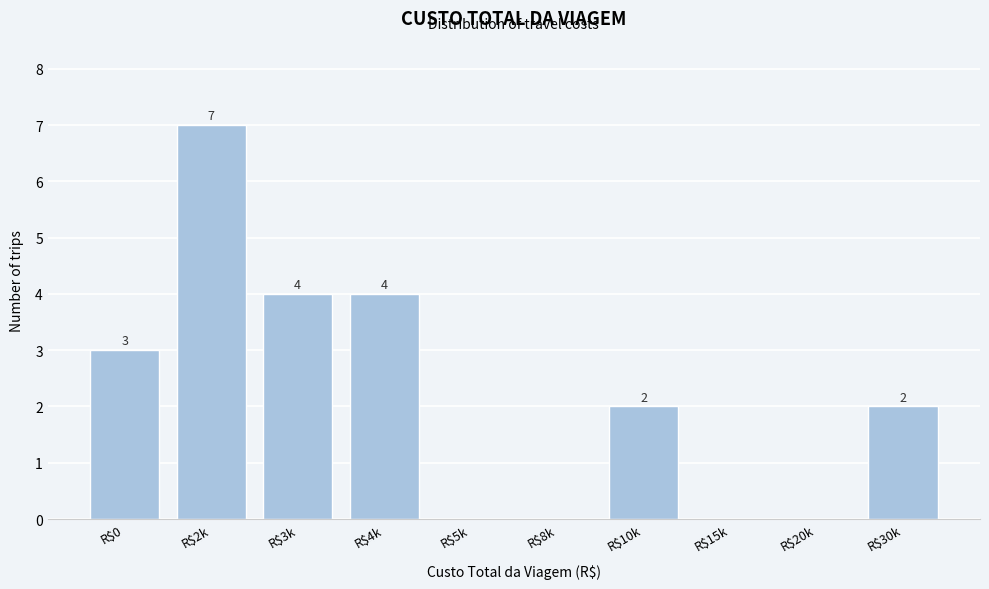

At which label is the value closest to 3?

R$0